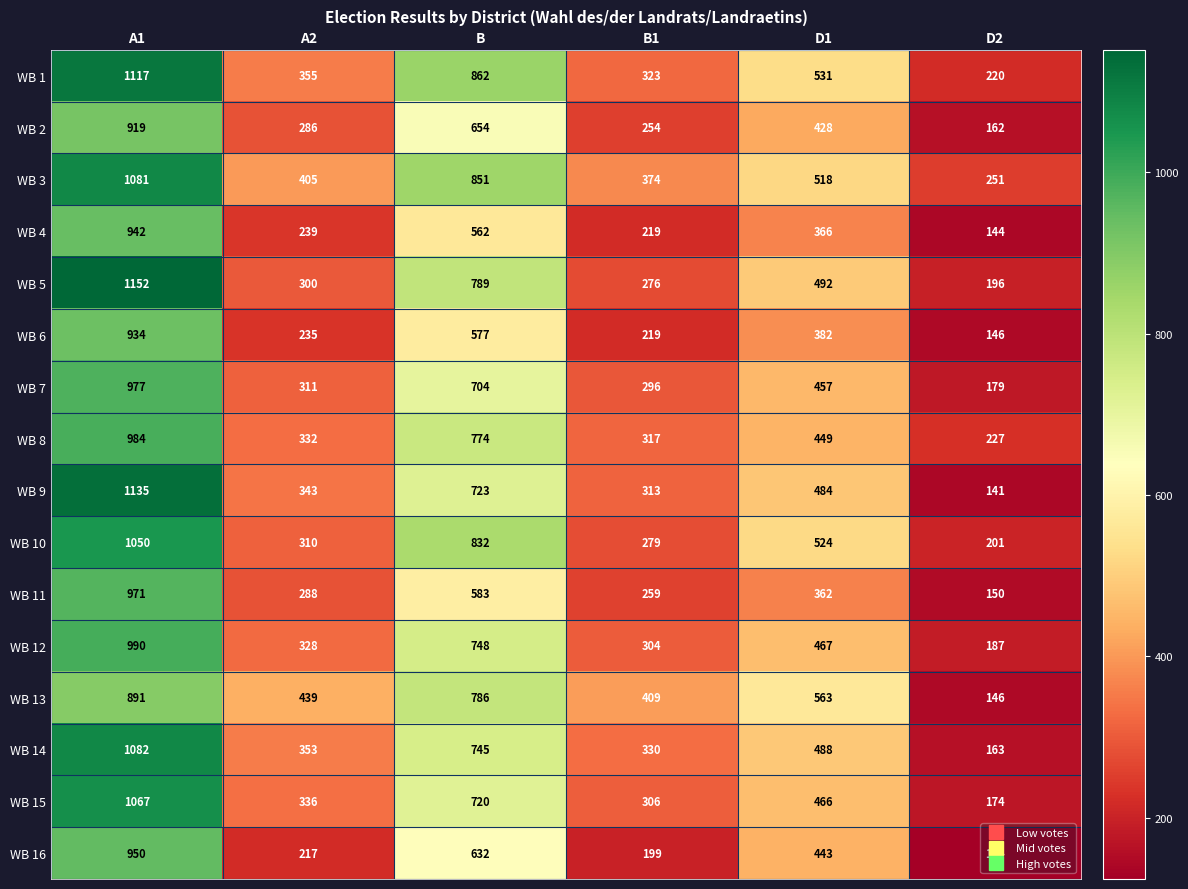

Where is WB 1 nearest to the value 668?

D1